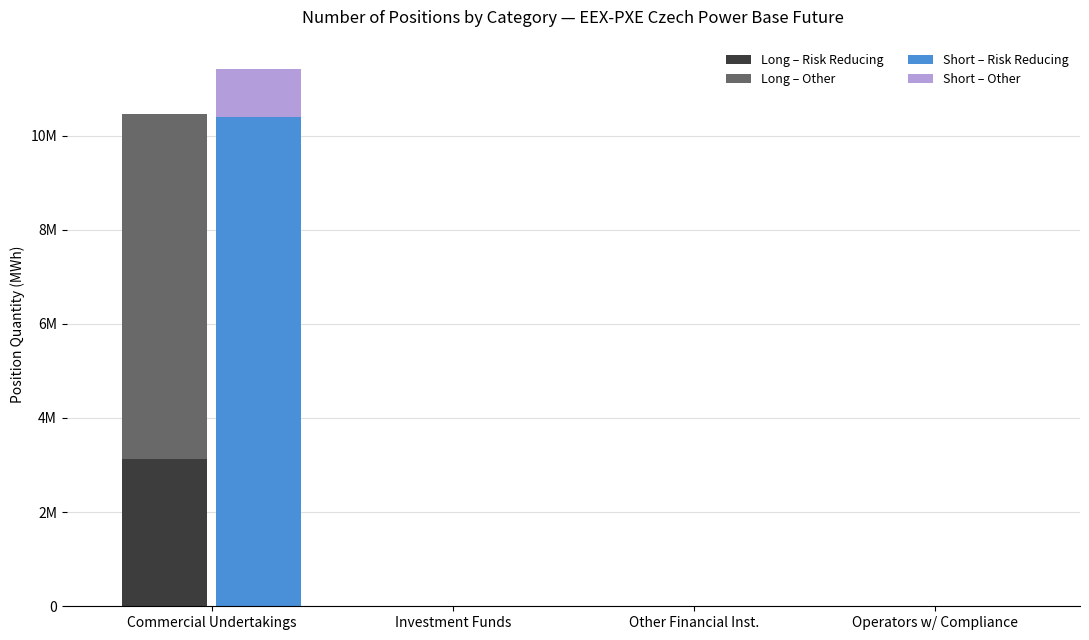

Which series changed the most between Commercial Undertakings and Other Financial Inst.?

Short – Risk Reducing